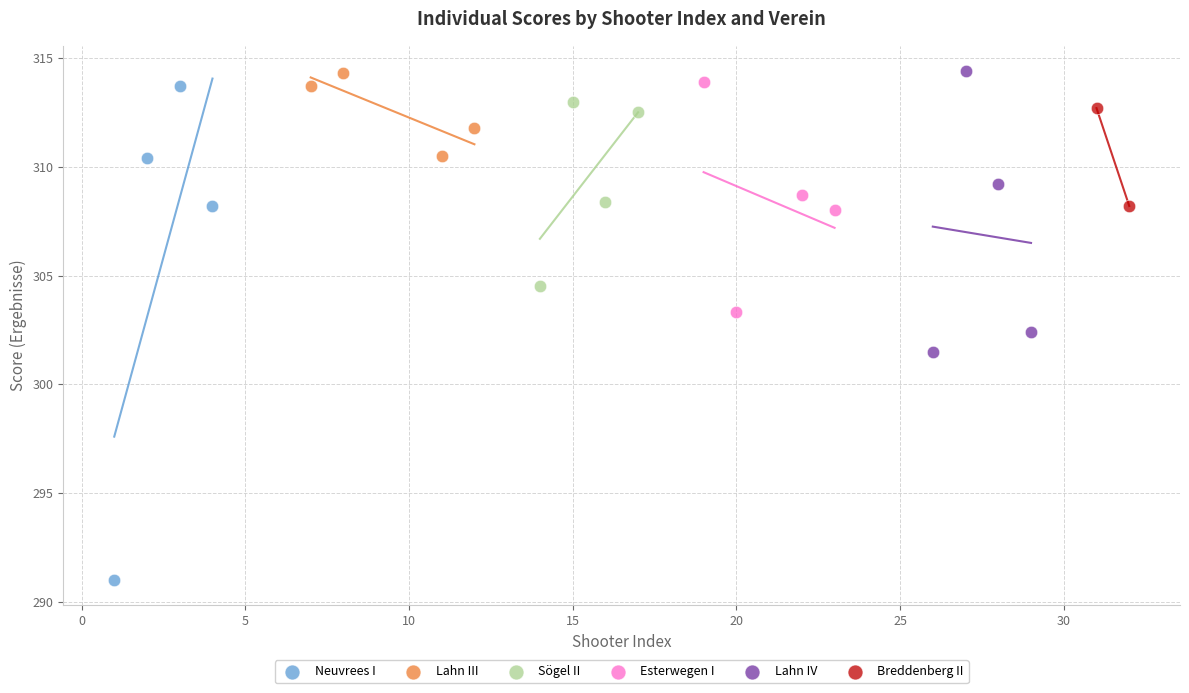

Which series contains the lowest Y value?

Neuvrees I